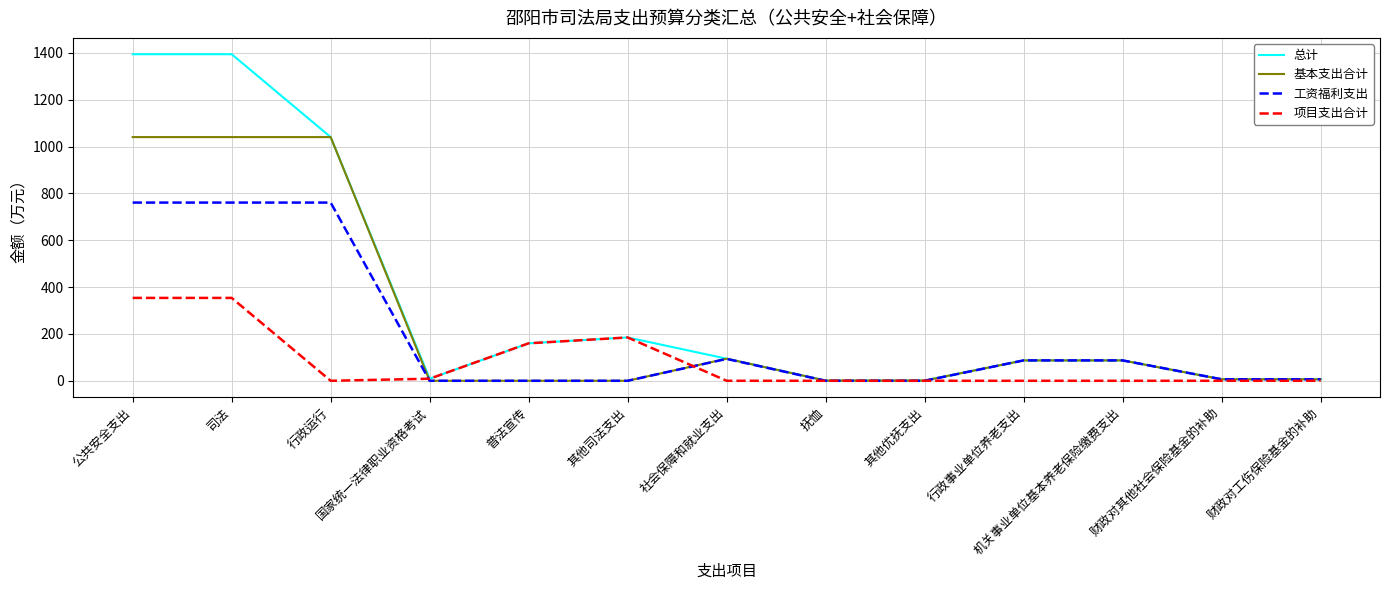

Which series has the largest total across all categories?

总计